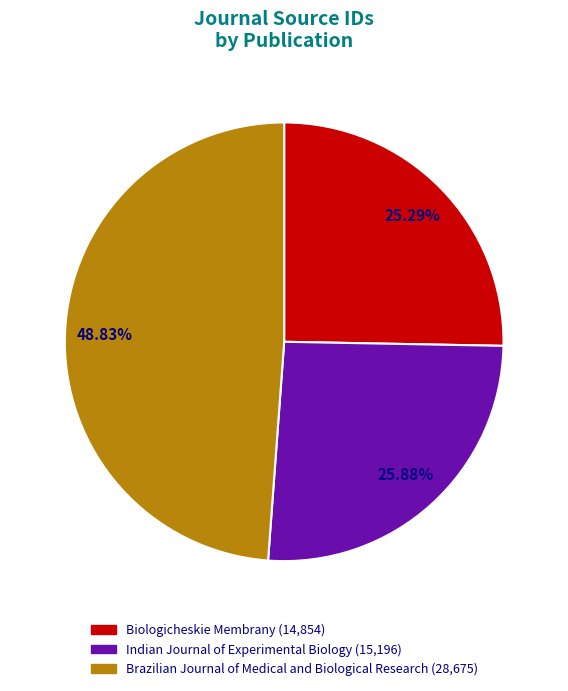

Rank the categories by value from highest to lowest.

Brazilian Journal of Medical and Biological Research, Indian Journal of Experimental Biology, Biologicheskie Membrany